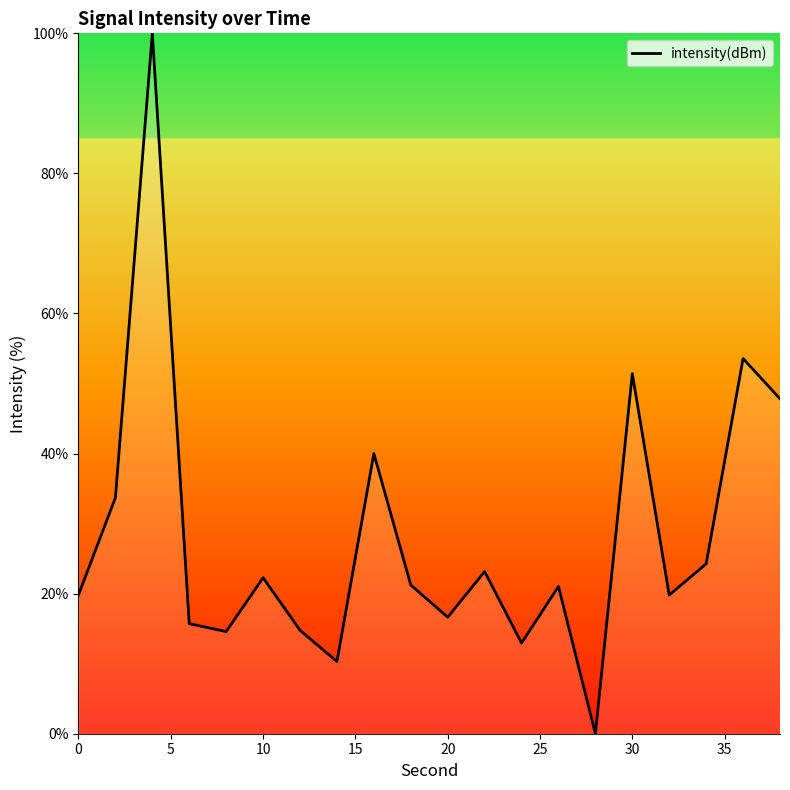

What is the difference between the maximum and minimum values?

100.0